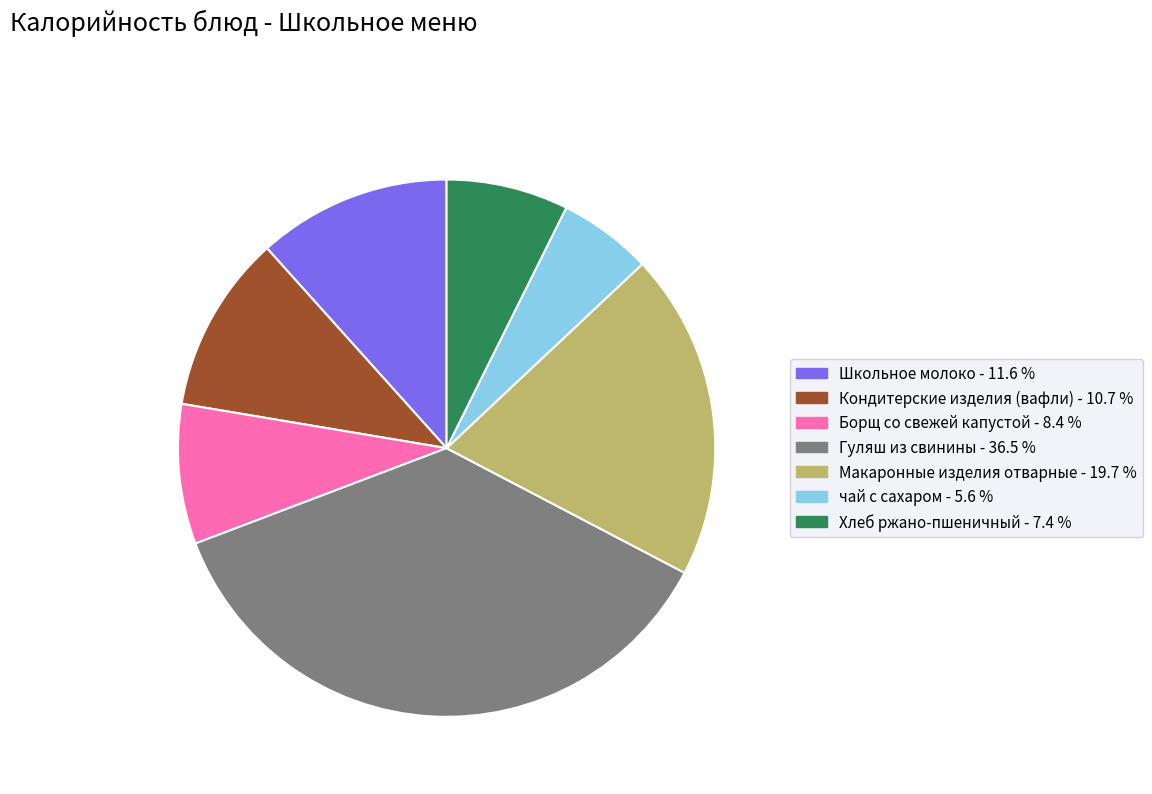

Approximately how many times larger is the value at Школьное молоко compared to чай с сахаром?

2.1